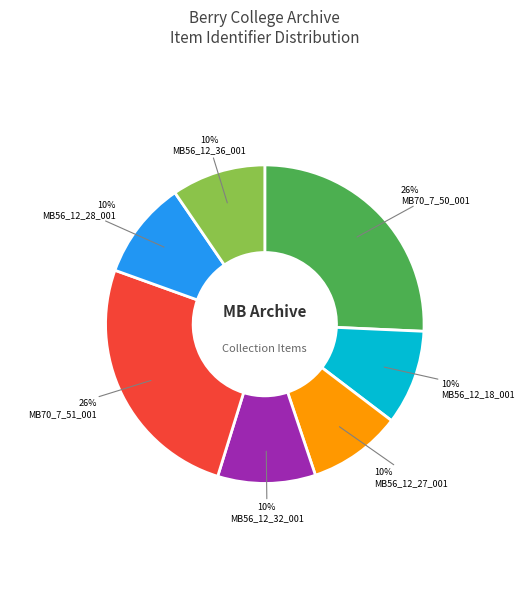

Do MB56_12_27_001 and MB56_12_36_001 together represent more than half of the pie?

No